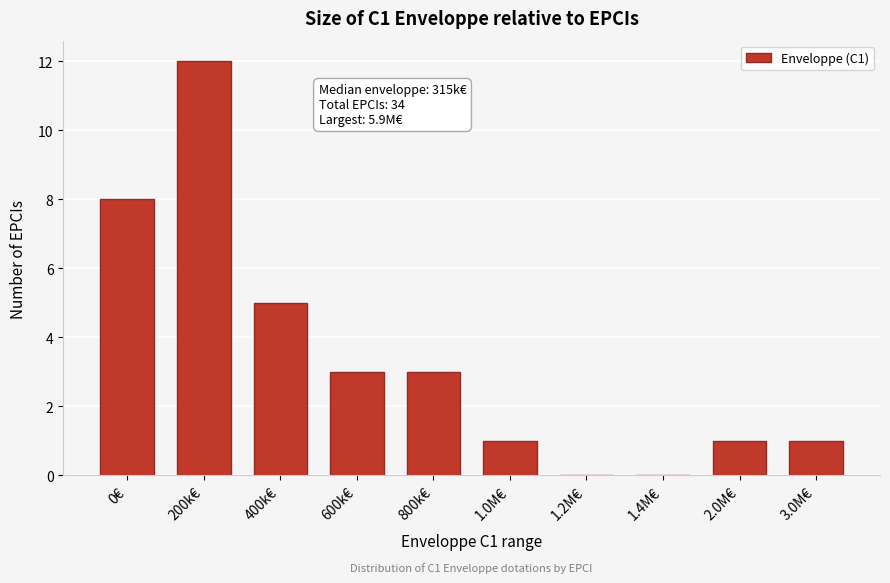

Reading right to left, transcribe all the data shown in this chart.

3.0M€=1	2.0M€=1	1.4M€=0	1.2M€=0	1.0M€=1	800k€=3	600k€=3	400k€=5	200k€=12	0€=8